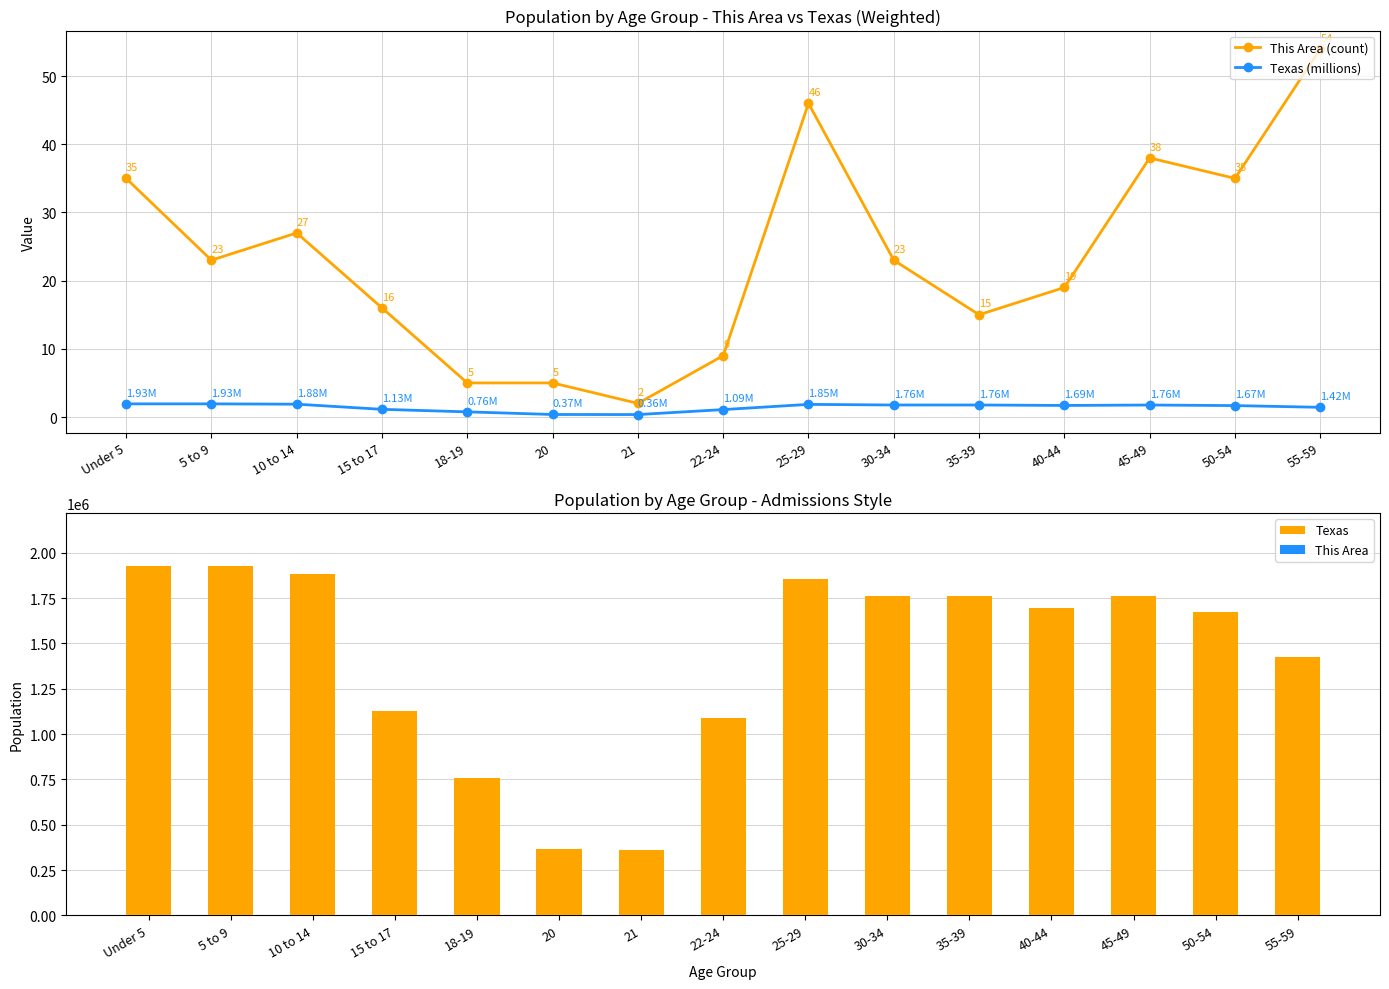

How many data points in This Area are less than 23?

7